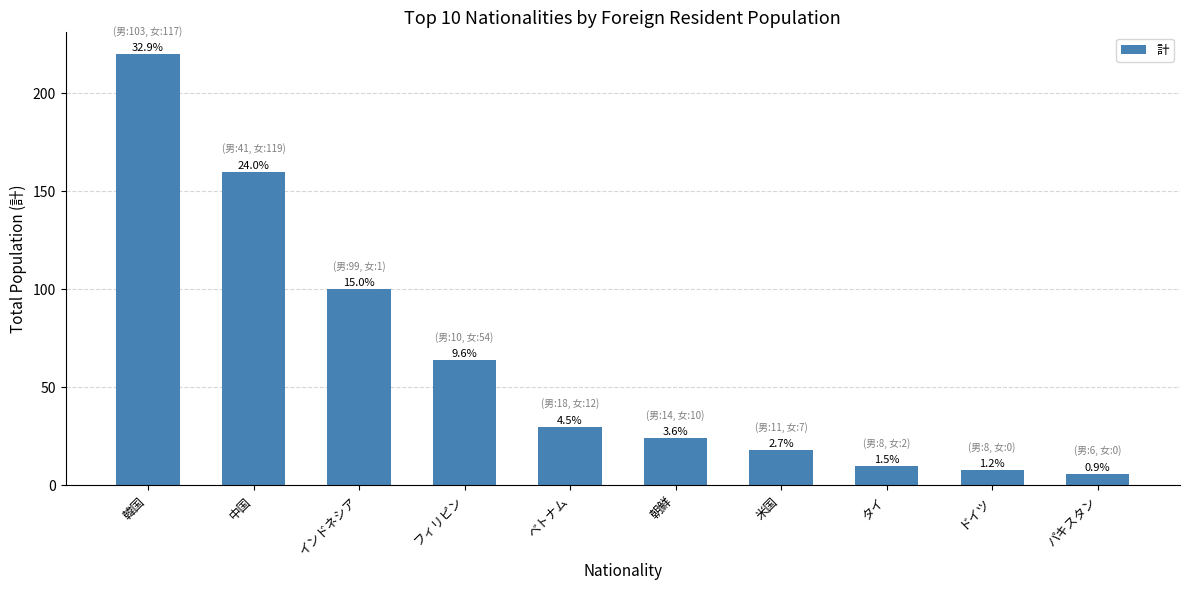

Which label corresponds to the smallest value in the chart?

パキスタン